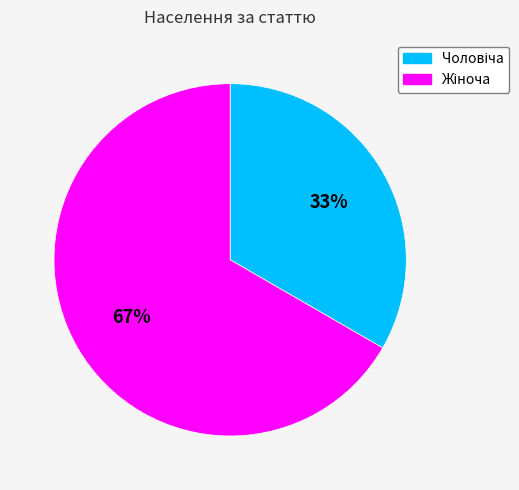

To the nearest percent, what is the average slice percentage?

50%